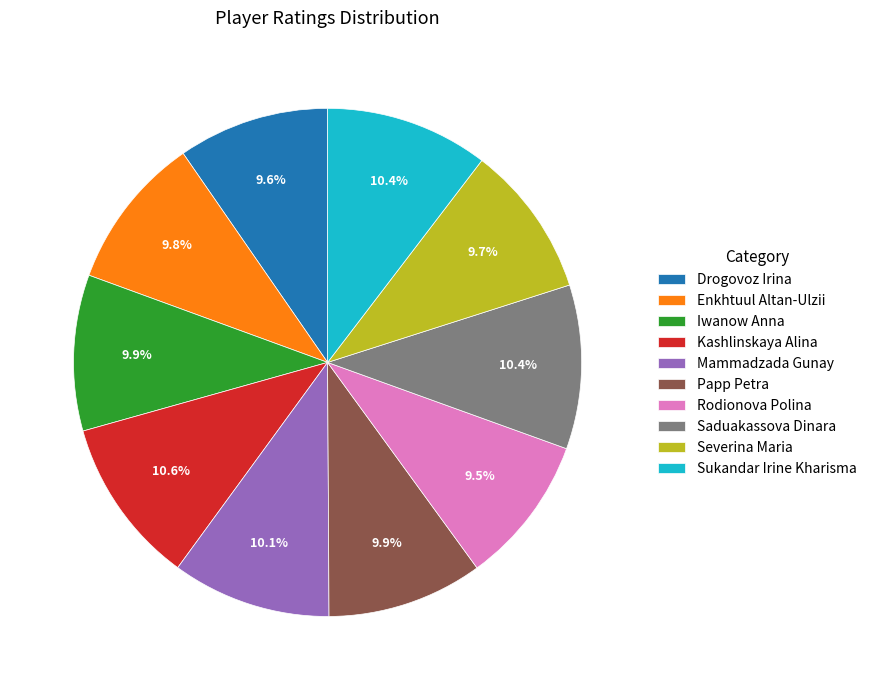

Between Sukandar Irine Kharisma and Rodionova Polina, which is larger?

Sukandar Irine Kharisma